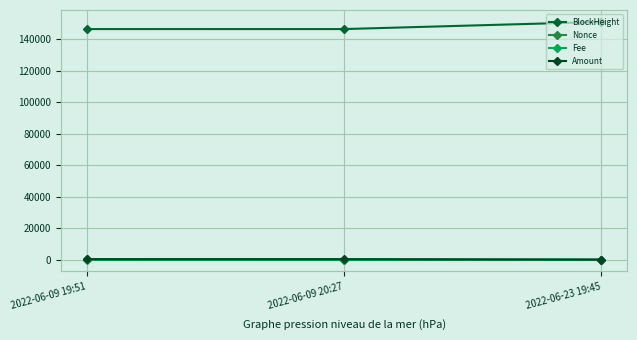

What is the difference between the BlockHeight values at 2022-06-23 19:45 and 2022-06-09 19:51?

4568.0